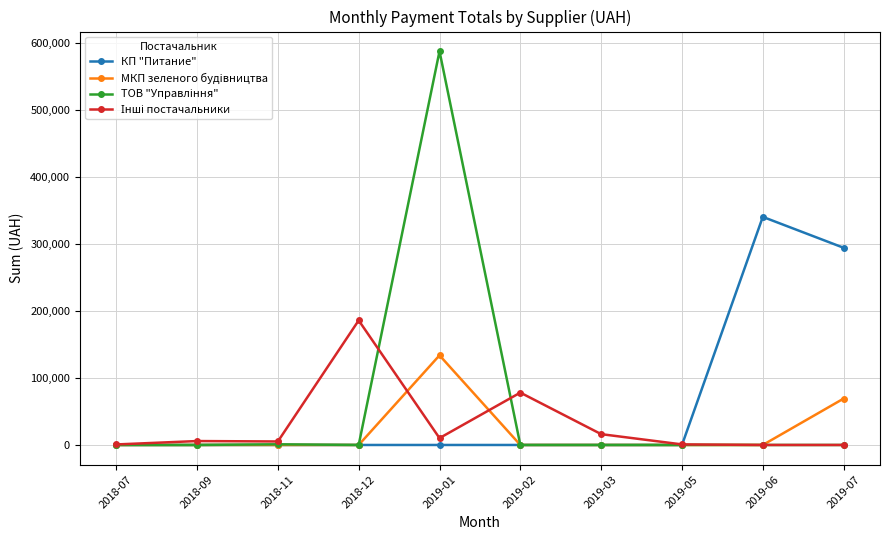

How many lines are shown in the chart?

4